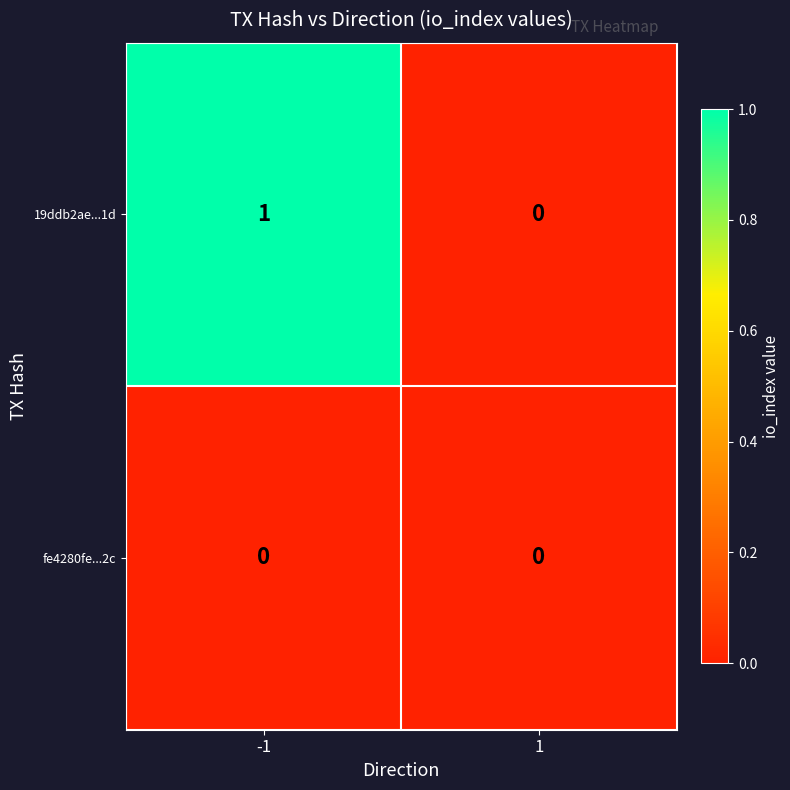

True or false: 19ddb2ae...1d has a value of 0 at 1.

True